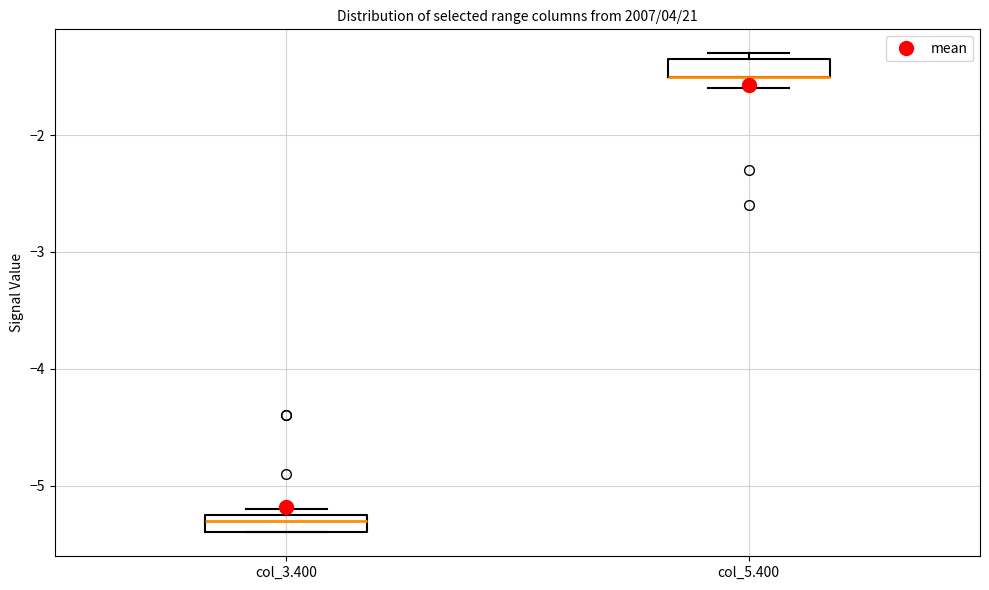

Where is the upper edge of the box for col_5.400 on the y-axis? The values are not printed on the chart, so give them approximately, as read against the axis.

-1.3